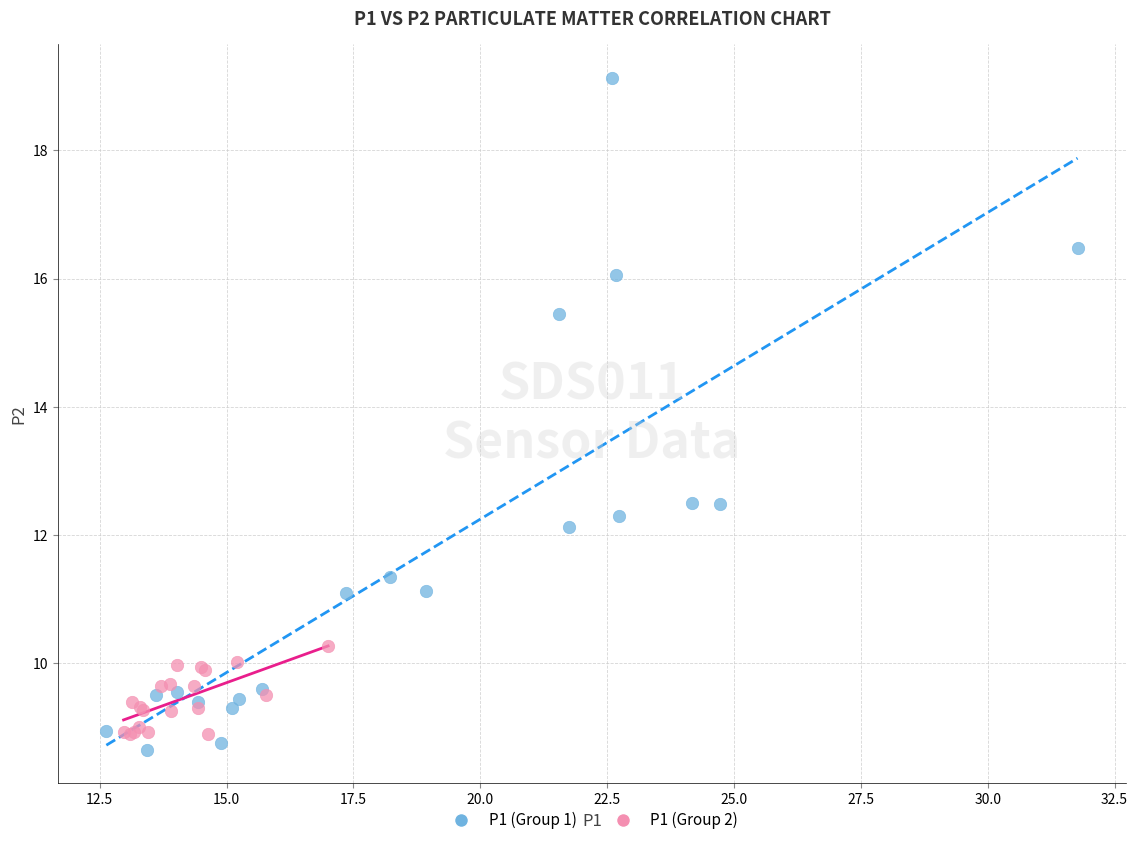

Which series has the widest spread of Y values?

P1 (Group 1)